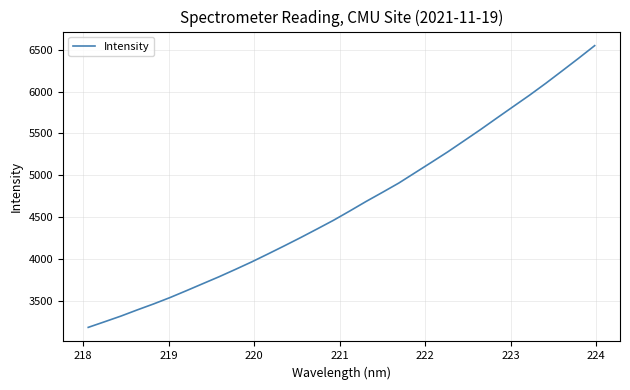

What is the difference between the maximum and minimum values?

3363.1